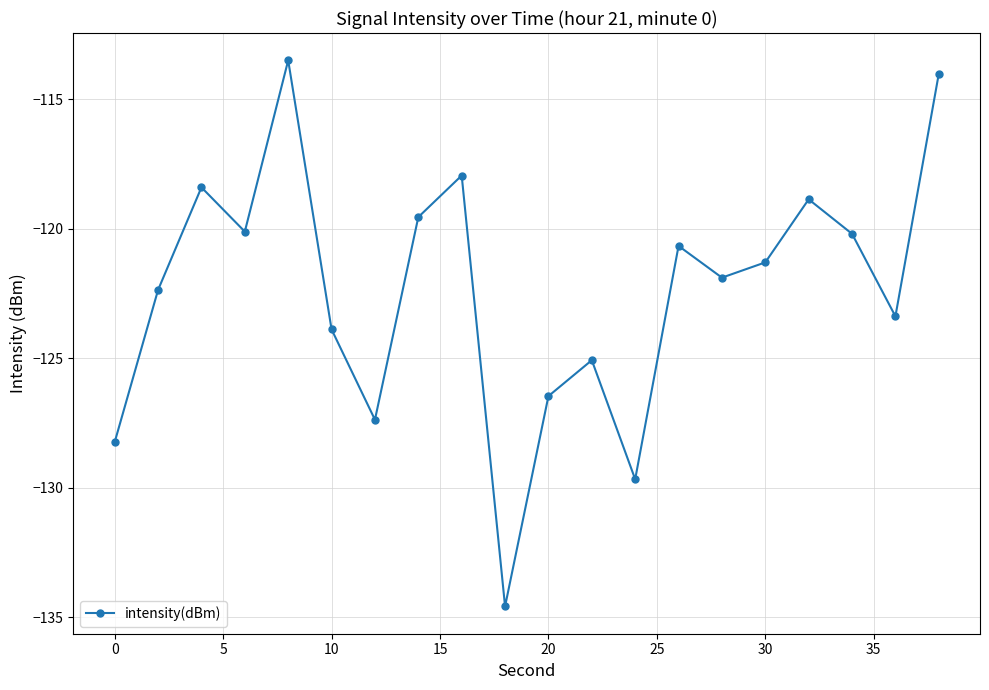

What is the maximum value shown in the chart?

-113.5